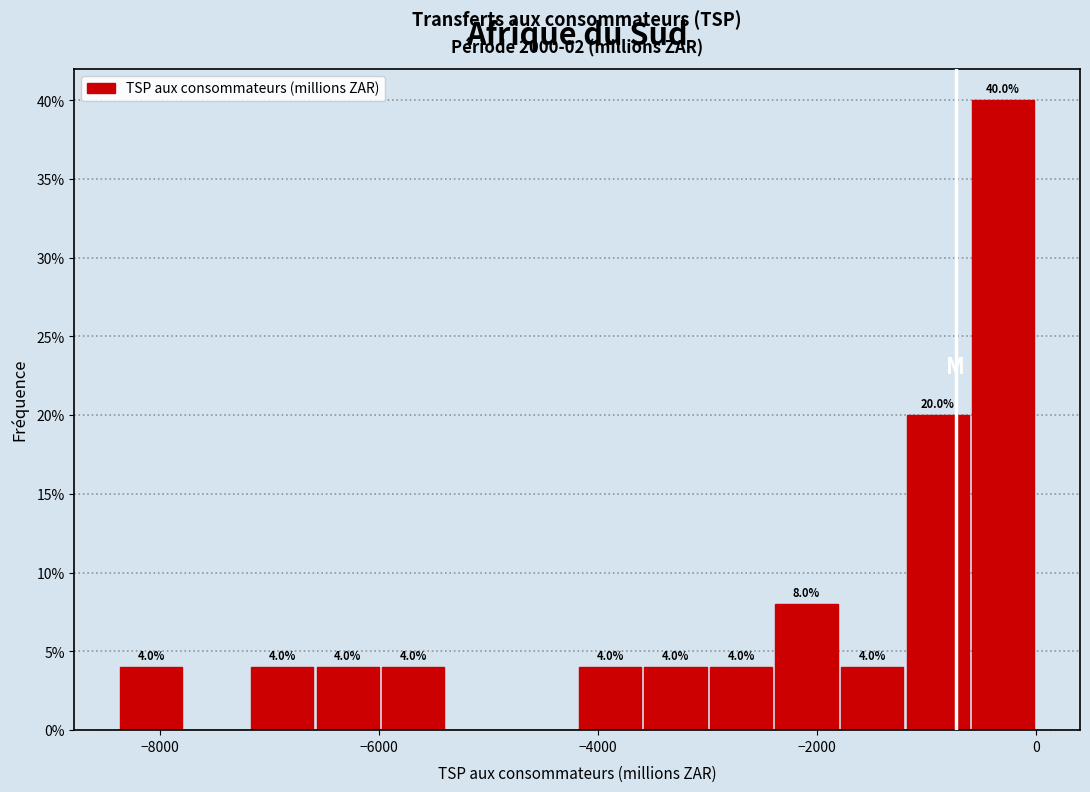

Around what value on the x-axis is the tallest bar? Give the approximate position of its centre, as read against the axis.

-200